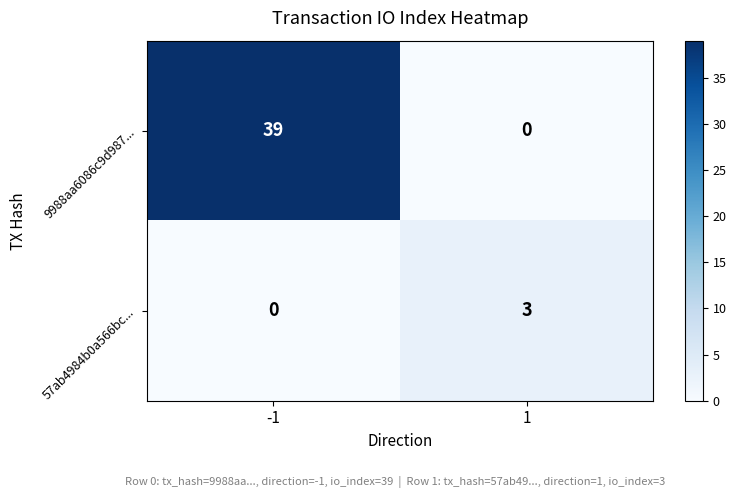

The 9988aa6086c9d987... series shows 14 at 1. True or false?

False